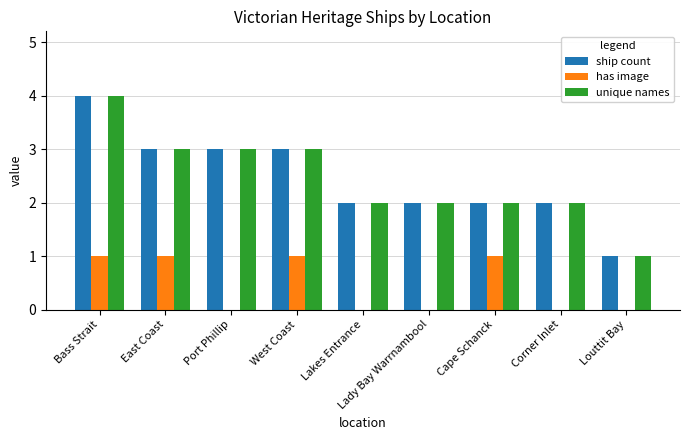

Is the value of unique names at Lakes Entrance greater than the value of has image at Lakes Entrance?

Yes